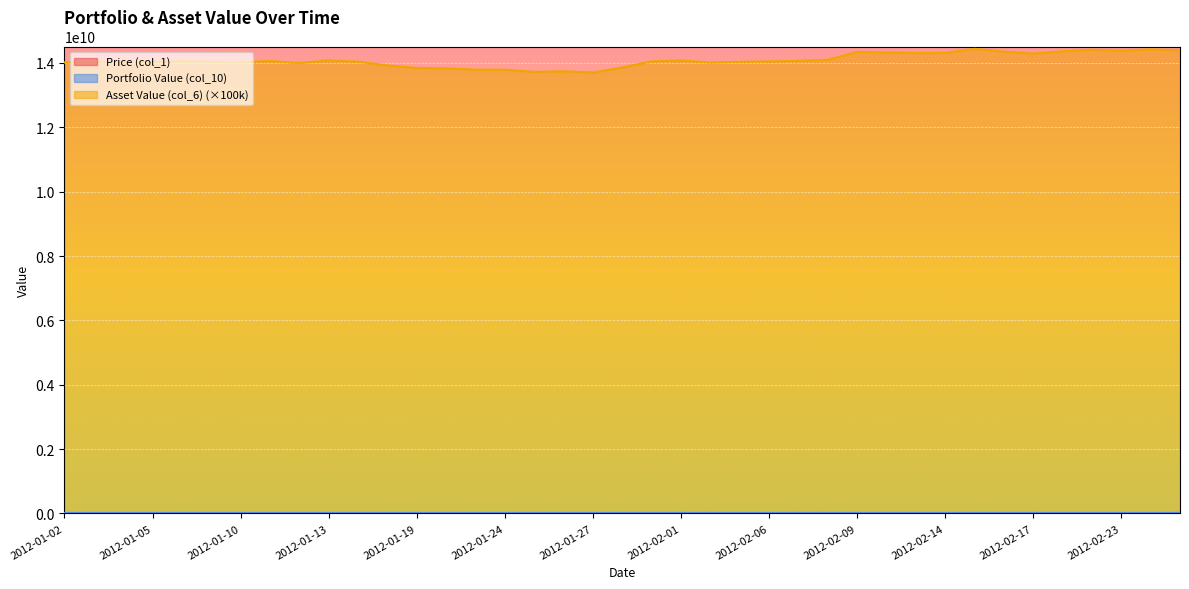

Which category has the lowest value in the Asset Value (col_6) series?

2012-01-27